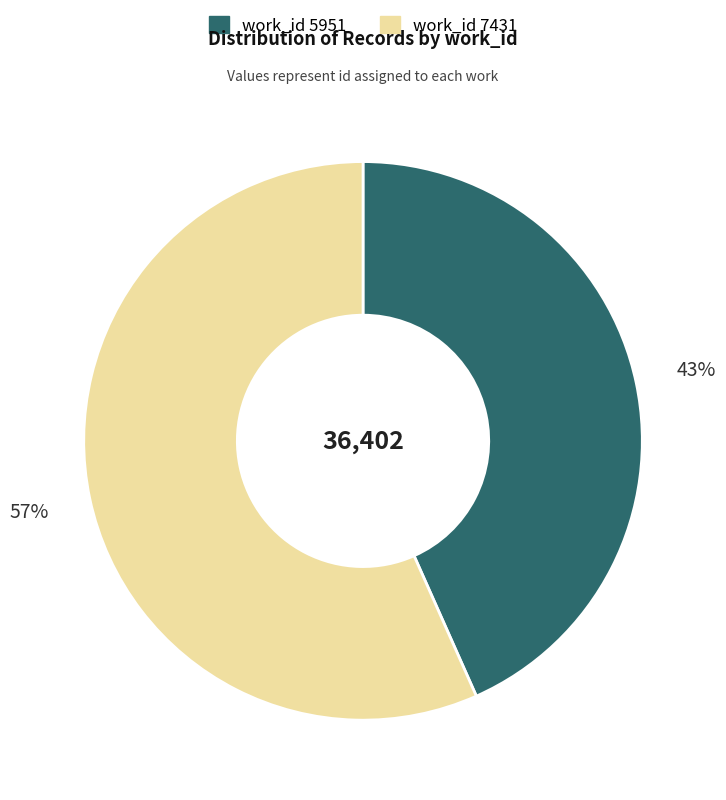

Does any single category account for the majority?

Yes